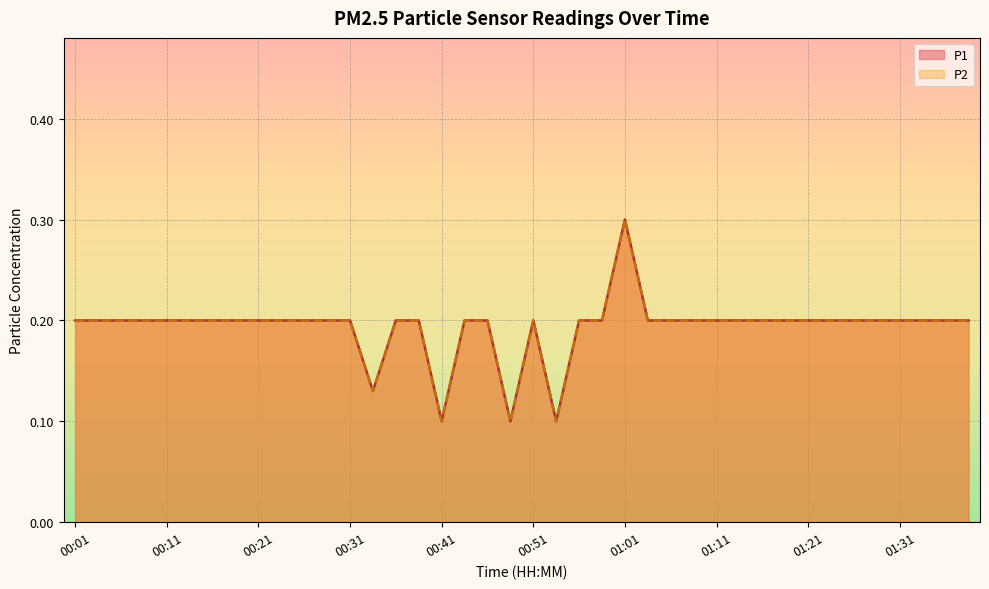

At which label does P2 reach its peak?

01:01